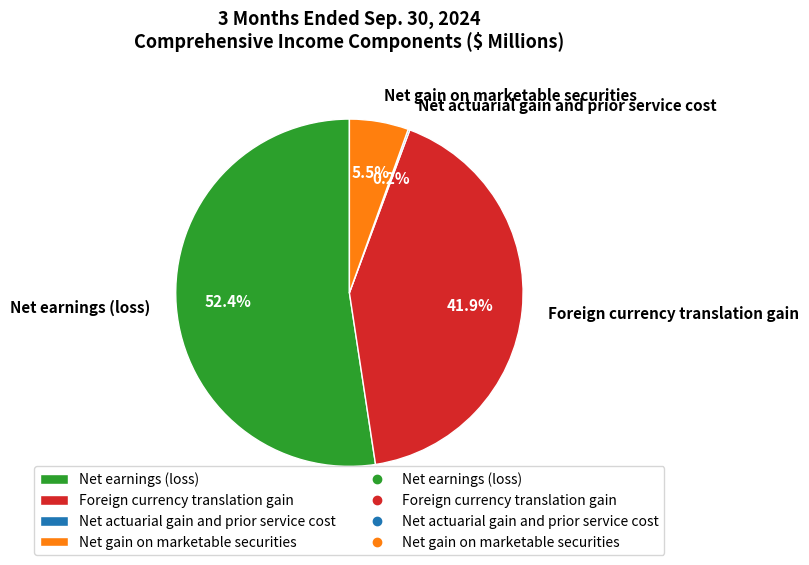

What is the ratio of the value at Foreign currency translation gain to the value at Net gain on marketable securities?

7.6